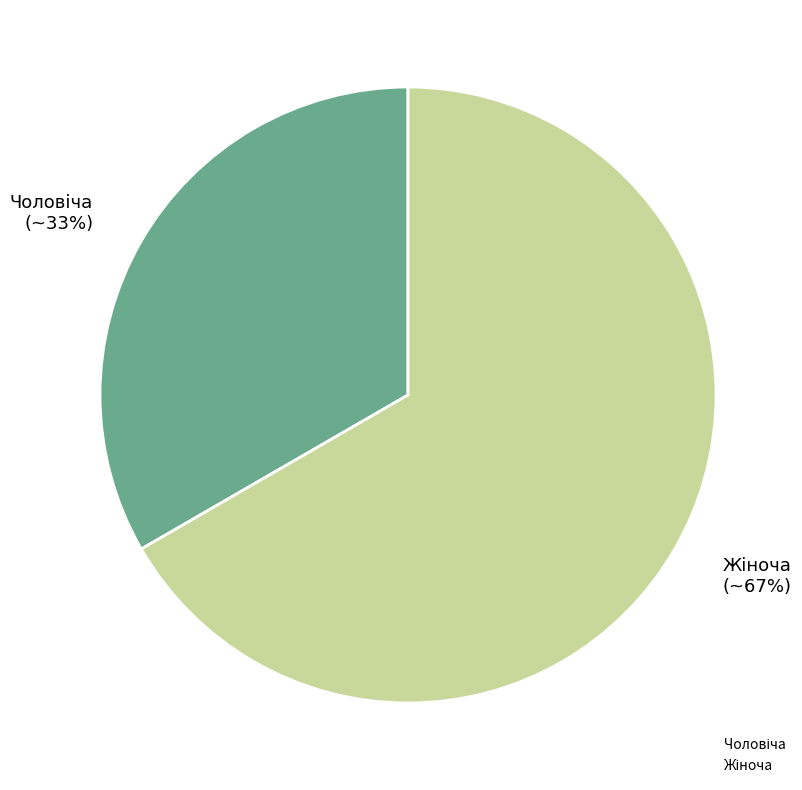

Is there a majority slice in this chart?

Yes